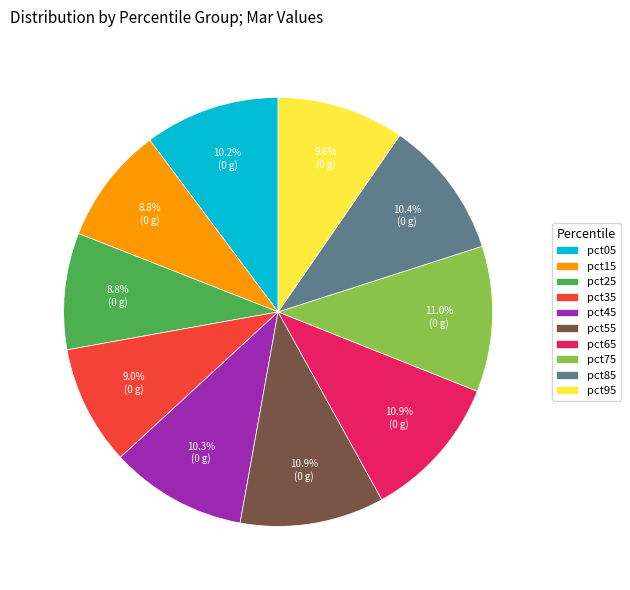

Is there any slice that represents more than half of the pie?

No